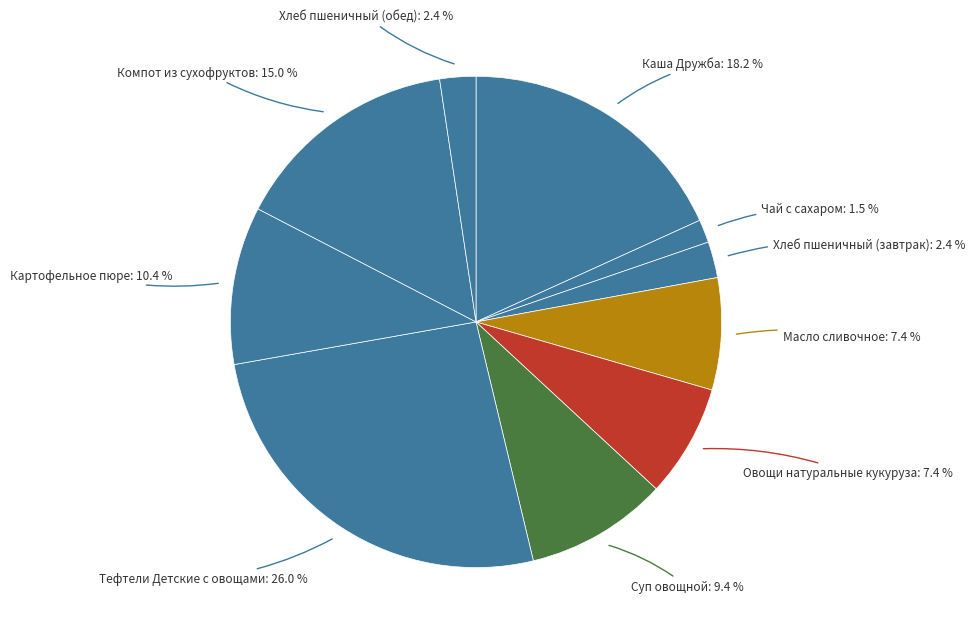

How many slices are in this pie chart?

10